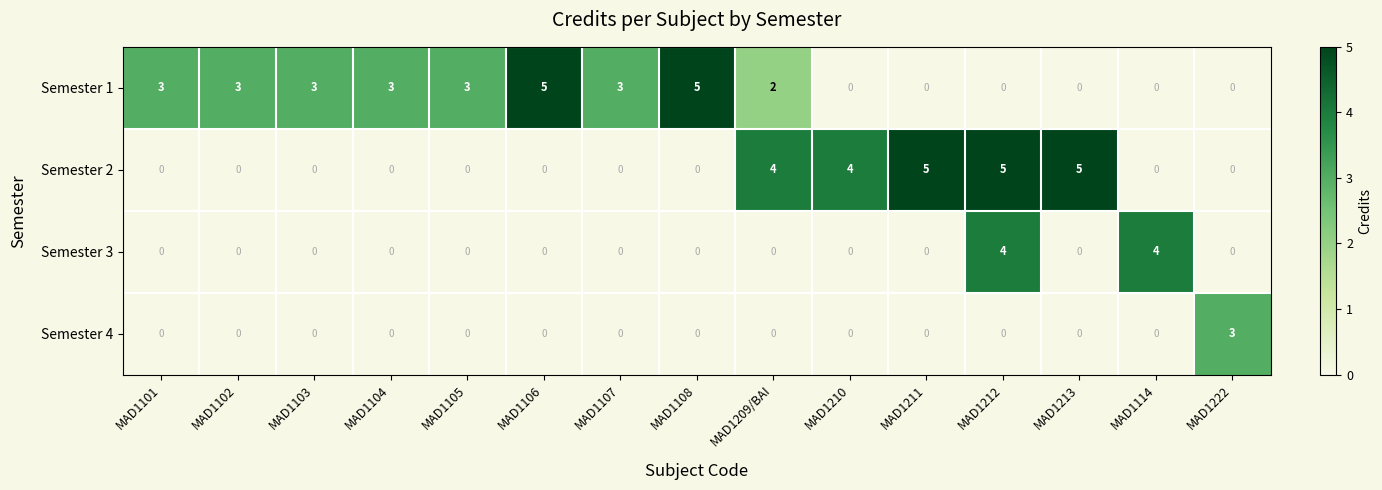

How many positive values does the Semester 3 series have?

2